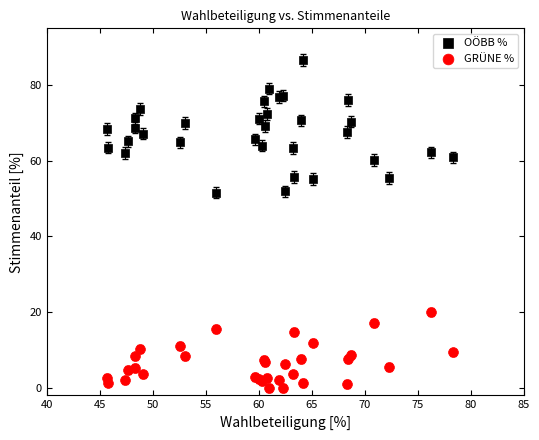

Which series has the largest Y range (max minus min)?

OÖBB %